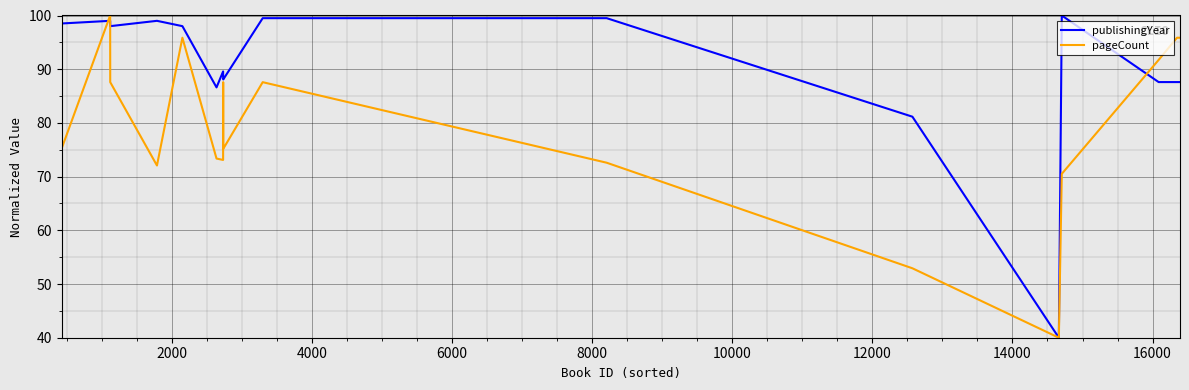

List the series in order of their overall mean, highest first.

publishingYear, pageCount